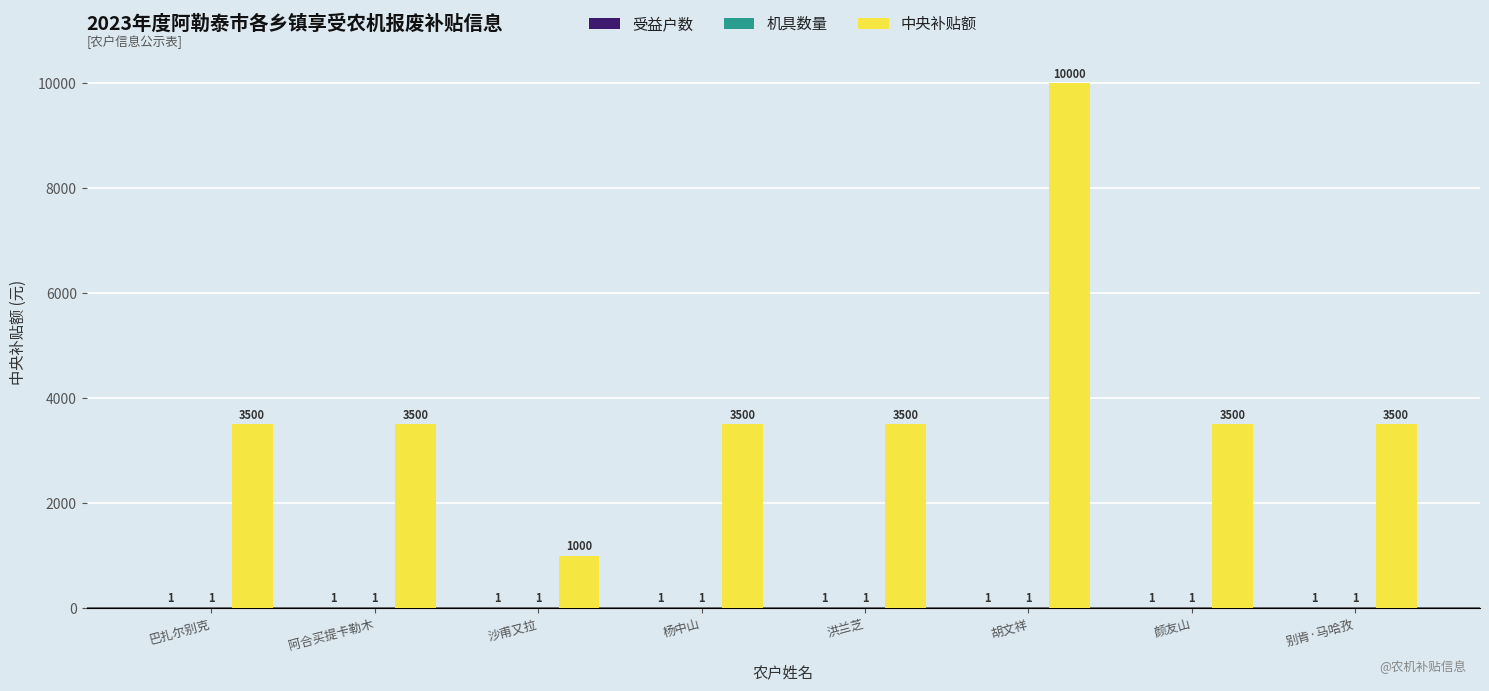

What is the total value across all series at 洪兰芝?

3502